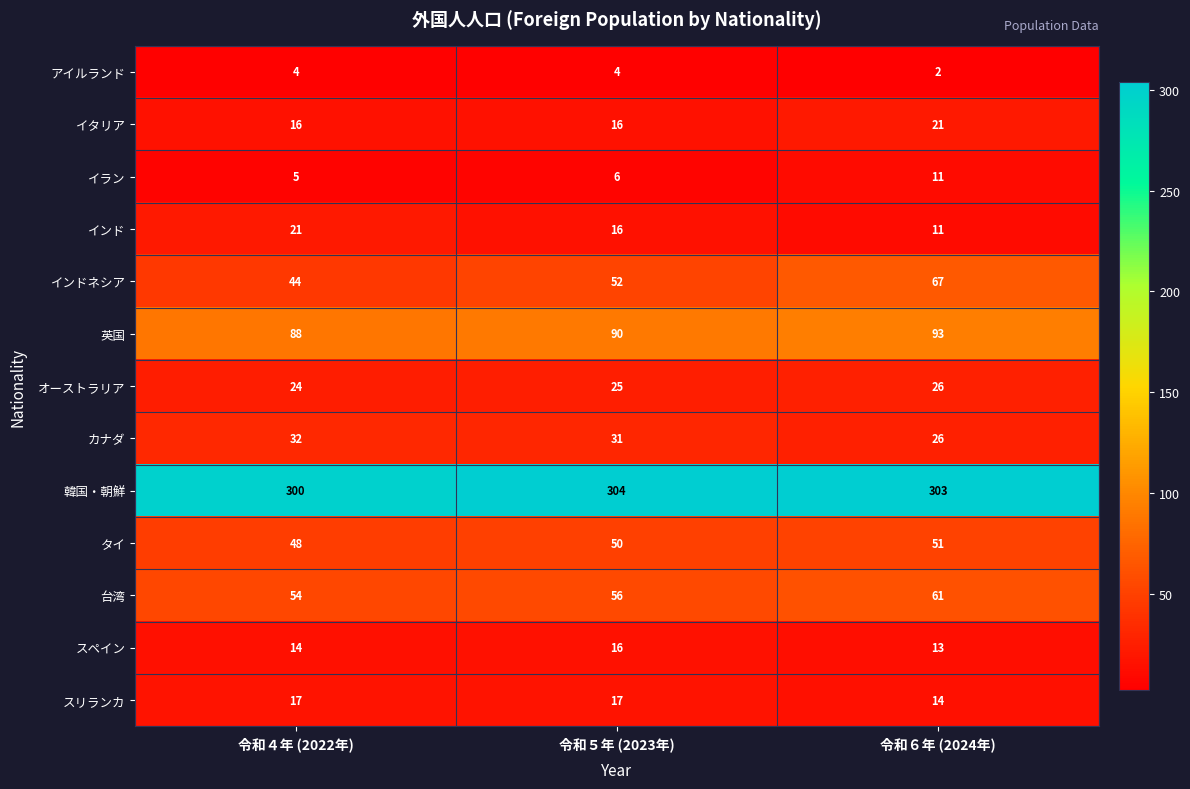

What is the difference between the highest and lowest values at 令和５年 (2023年)?

300